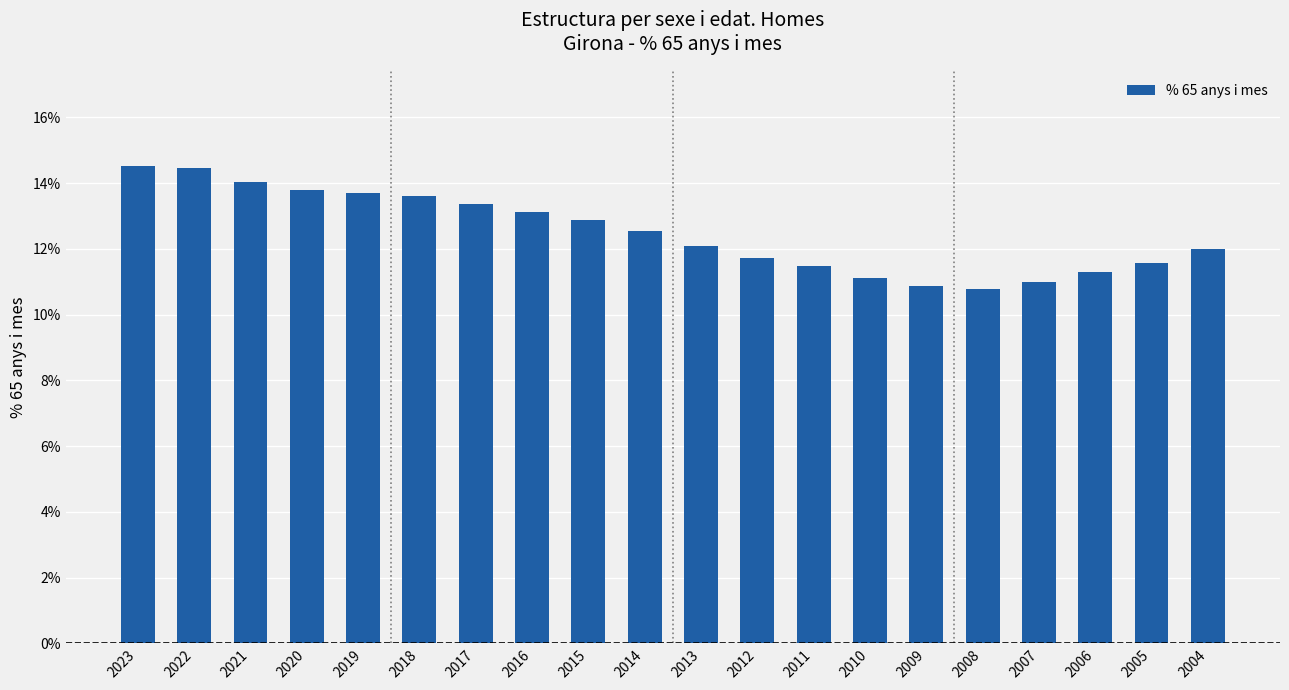

What is the sum of all values?

250.0